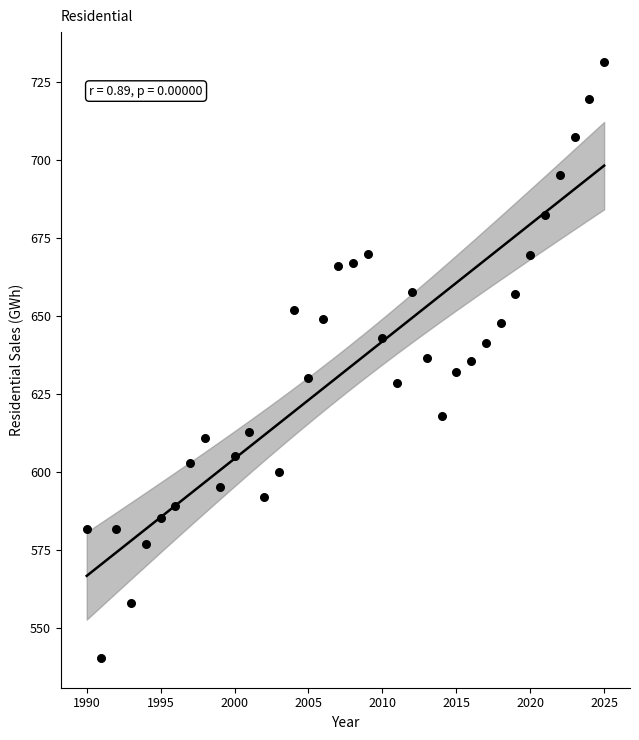

What is the range of X values (max minus min)?

35.0